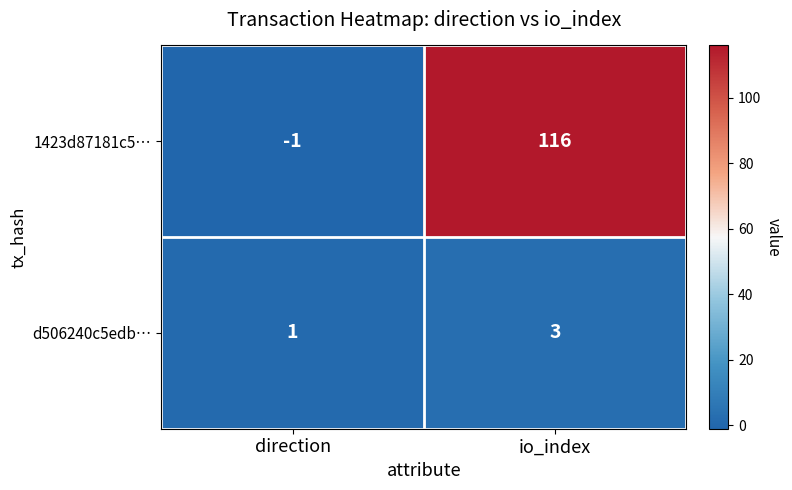

What is the sum of all d506240c5edb… values?

4